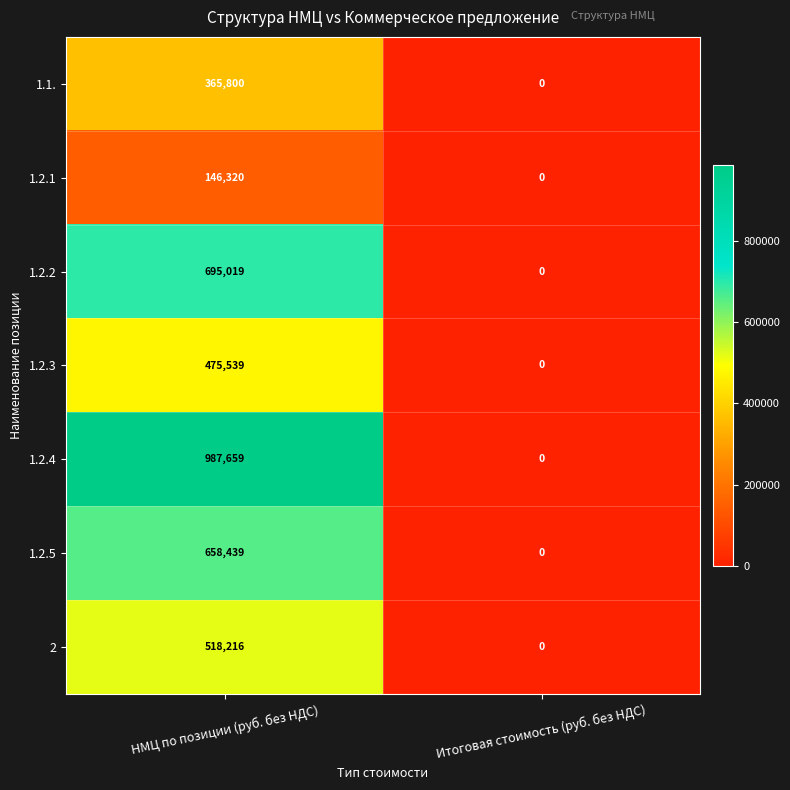

What is the sum of all 1.2.2 values?

695019